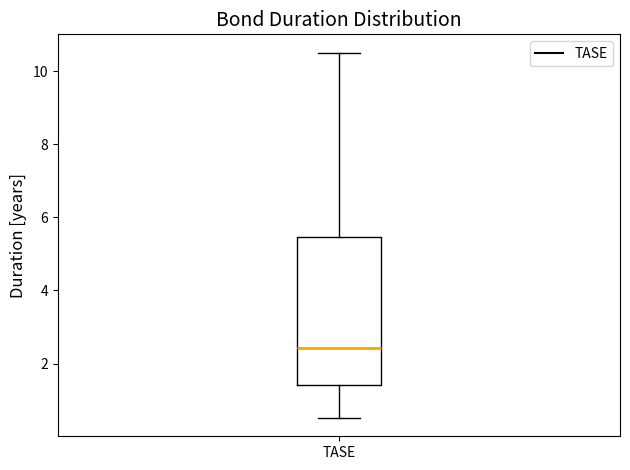

Where is the lower edge of the box for TASE on the y-axis? The values are not printed on the chart, so give them approximately, as read against the axis.

1.4